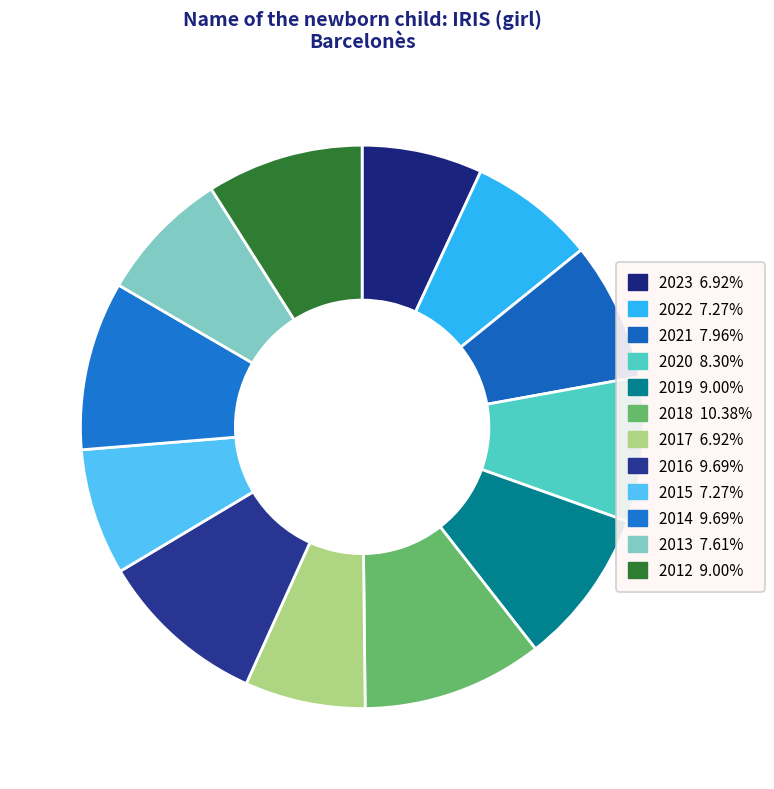

Is there a majority slice in this chart?

No